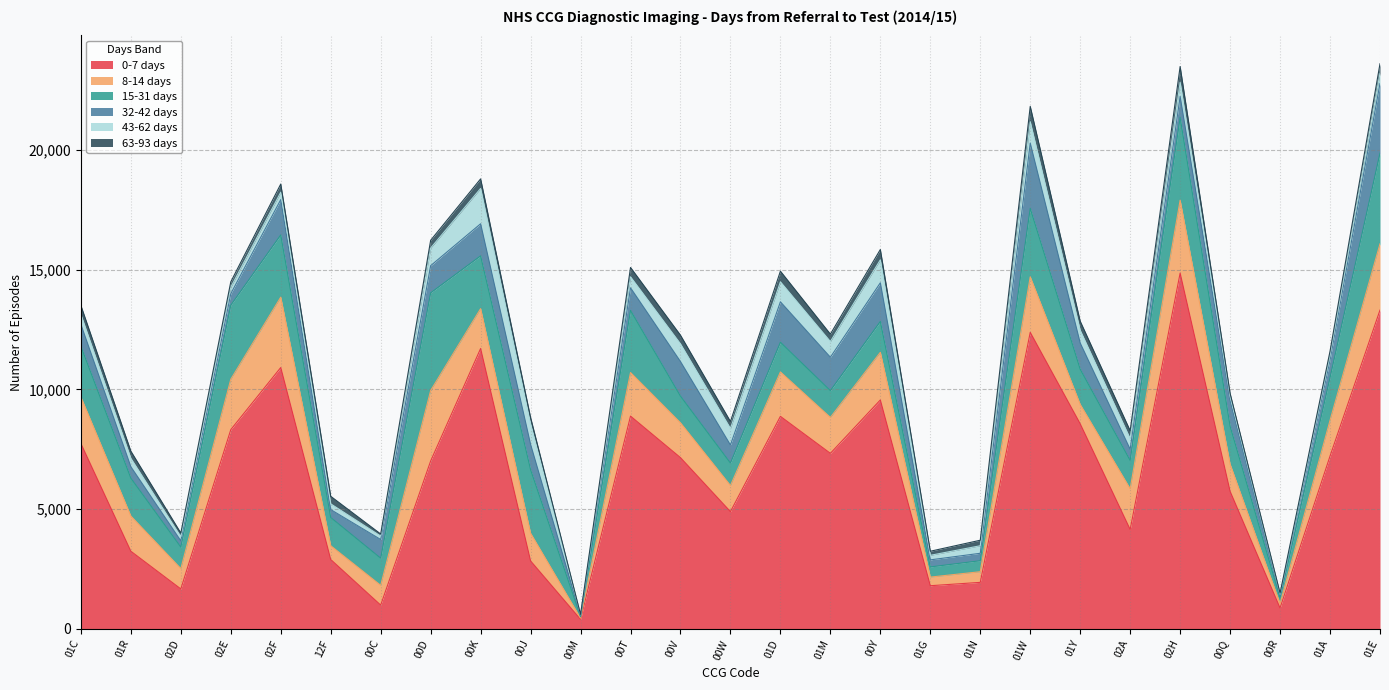

Which series has the largest total across all categories?

0-7 days